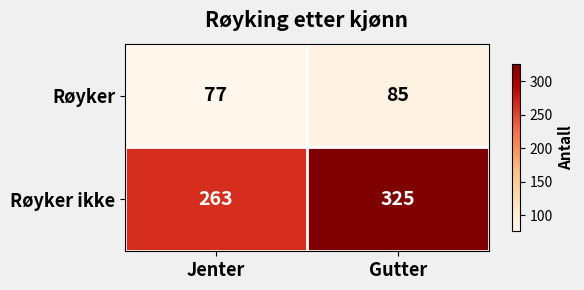

Is it true that Røyker equals 77 at Jenter?

True